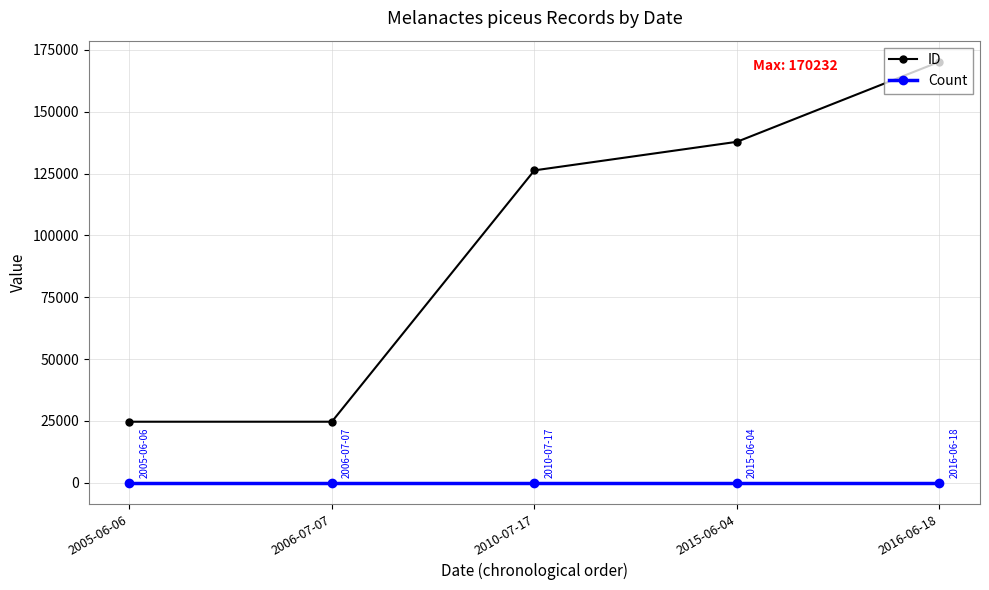

True or false: Count and ID cross at least once.

False